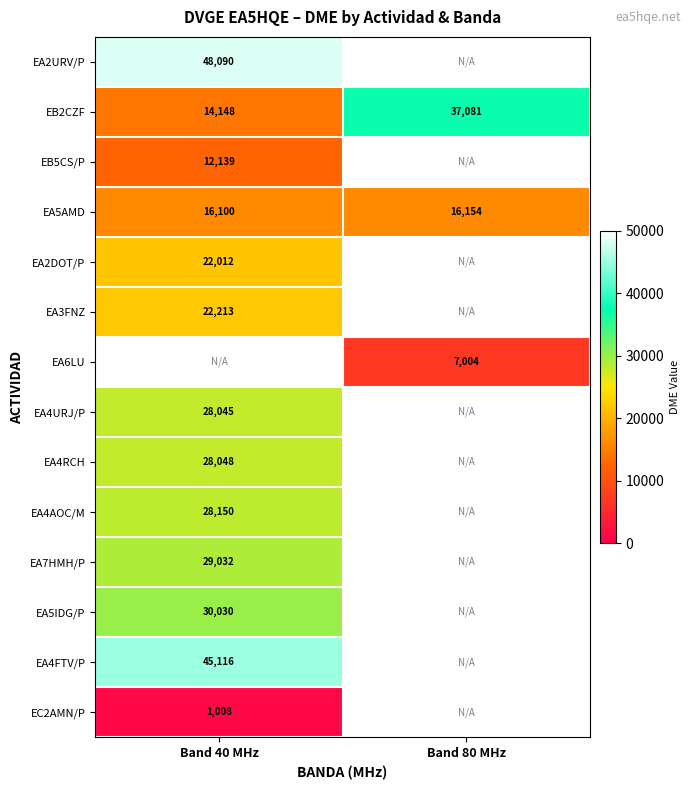

What is the sum of the EB2CZF values at Band 40 MHz and Band 80 MHz?

51229